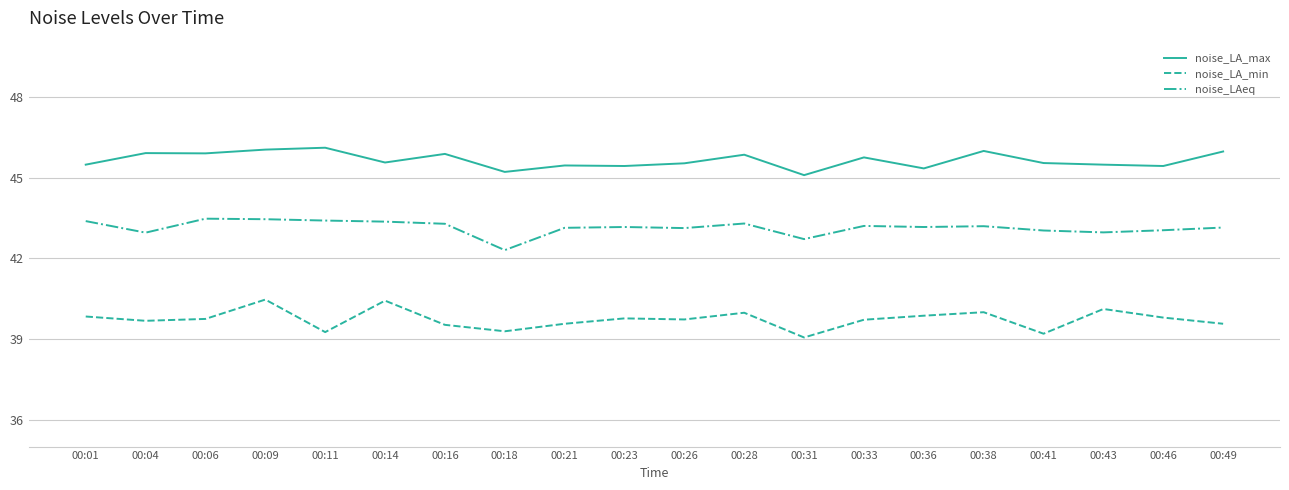

Which series has the largest total across all categories?

noise_LA_max